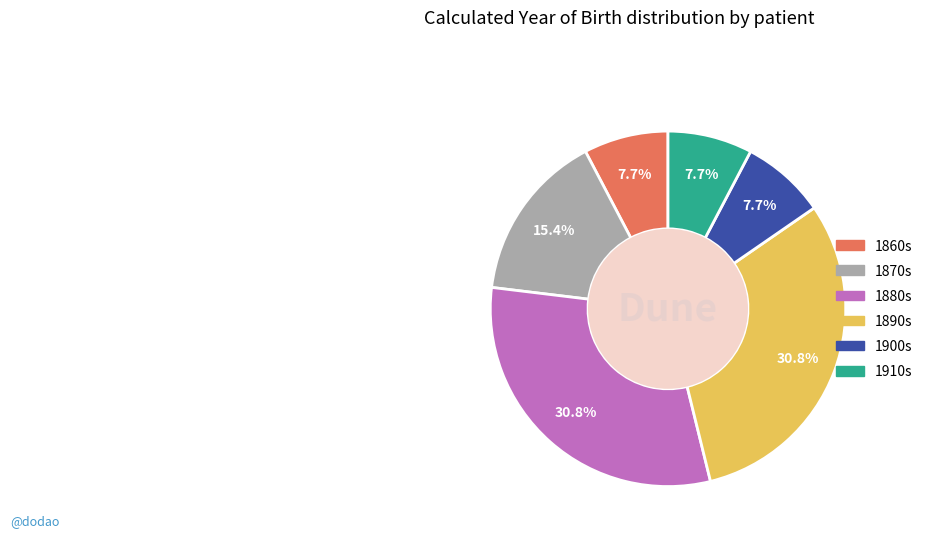

Is the sum of 1860s and 1900s greater than half?

No